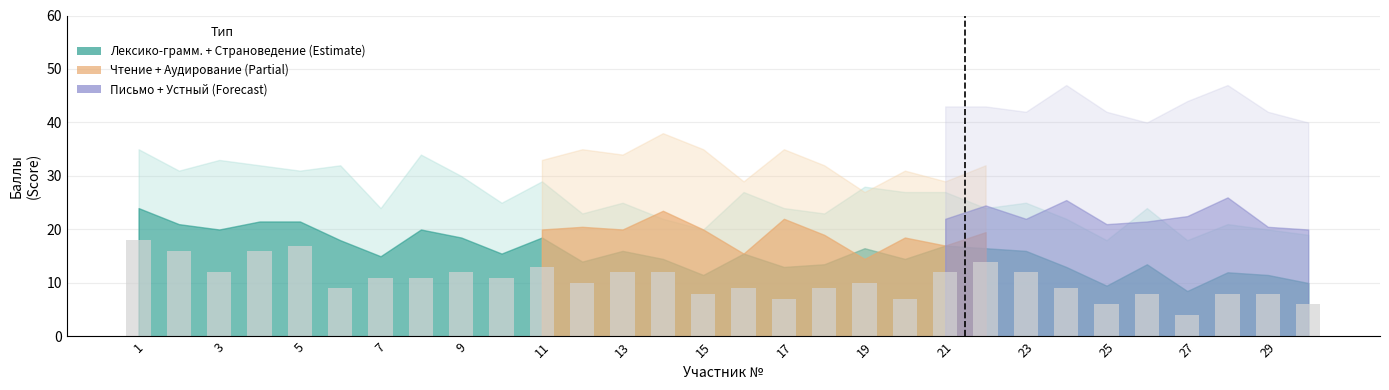

What is the maximum value shown in the chart?

18